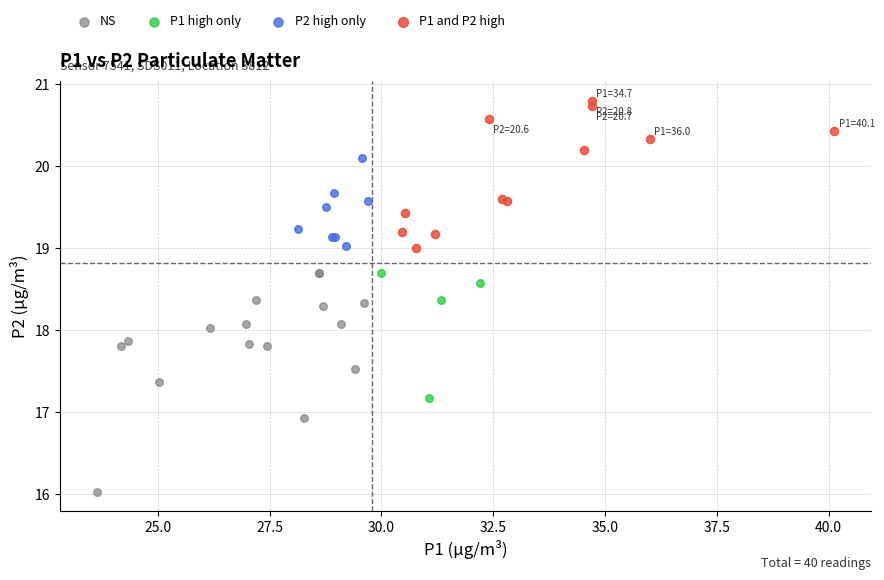

Which series has the widest spread of Y values?

NS